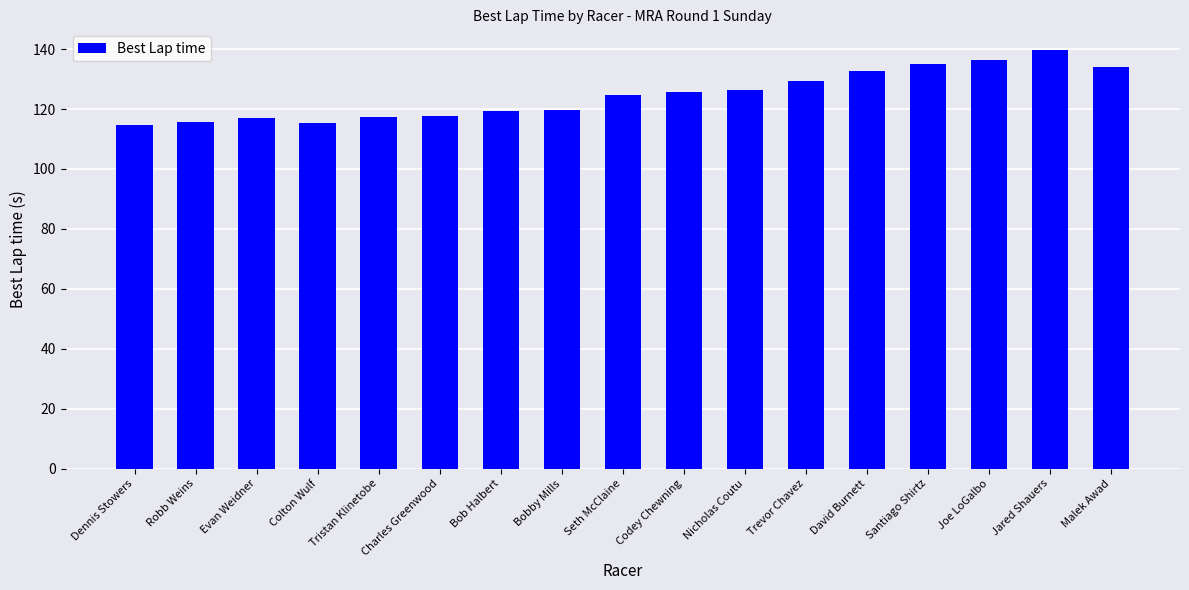

What is the minimum value shown in the chart?

114.7